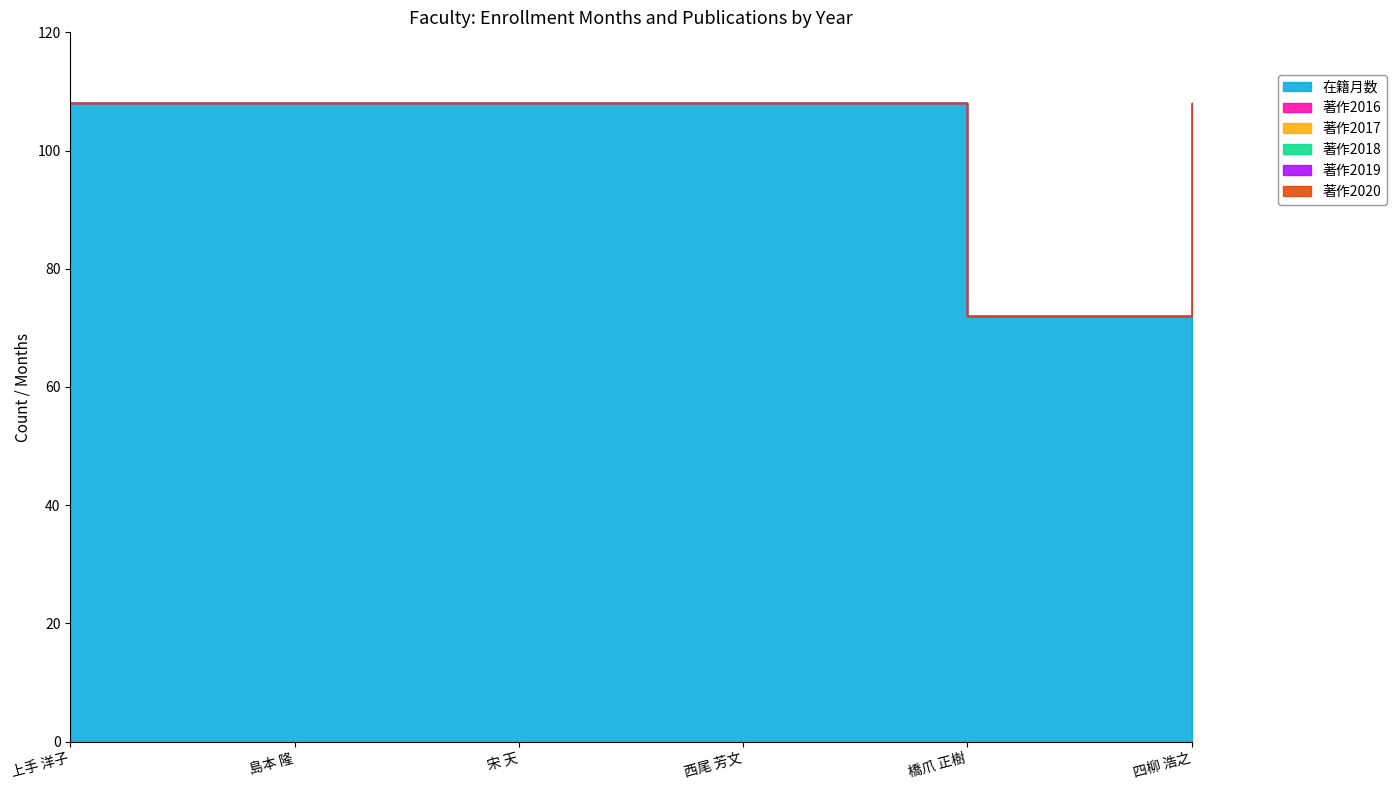

Reading left to right, list all the values displayed in this chart.

在籍月数: 上手 洋子=108	島本 隆=108	宋 天=108	西尾 芳文=108	橋爪 正樹=72	四柳 浩之=108
著作2016: 上手 洋子=0	島本 隆=0	宋 天=0	西尾 芳文=0	橋爪 正樹=0	四柳 浩之=0
著作2017: 上手 洋子=0	島本 隆=0	宋 天=0	西尾 芳文=0	橋爪 正樹=0	四柳 浩之=0
著作2018: 上手 洋子=0	島本 隆=0	宋 天=0	西尾 芳文=0	橋爪 正樹=0	四柳 浩之=0
著作2019: 上手 洋子=0	島本 隆=0	宋 天=0	西尾 芳文=0	橋爪 正樹=0	四柳 浩之=0
著作2020: 上手 洋子=0	島本 隆=0	宋 天=0	西尾 芳文=0	橋爪 正樹=0	四柳 浩之=0